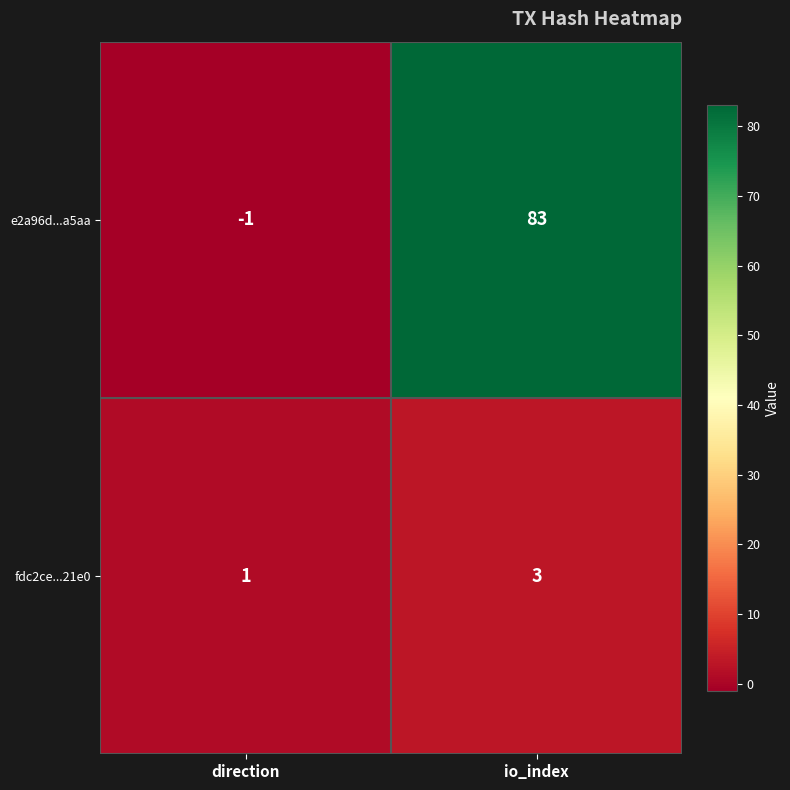

What is the maximum value for e2a96d...a5aa?

83